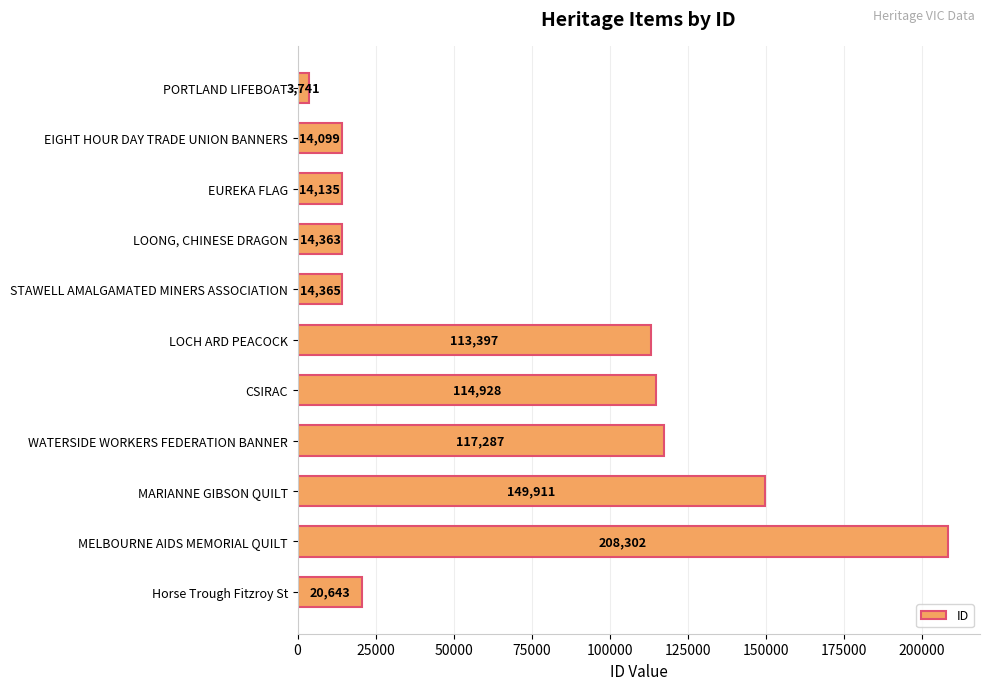

What is the label of the 6th bar from the bottom?

LOCH ARD PEACOCK